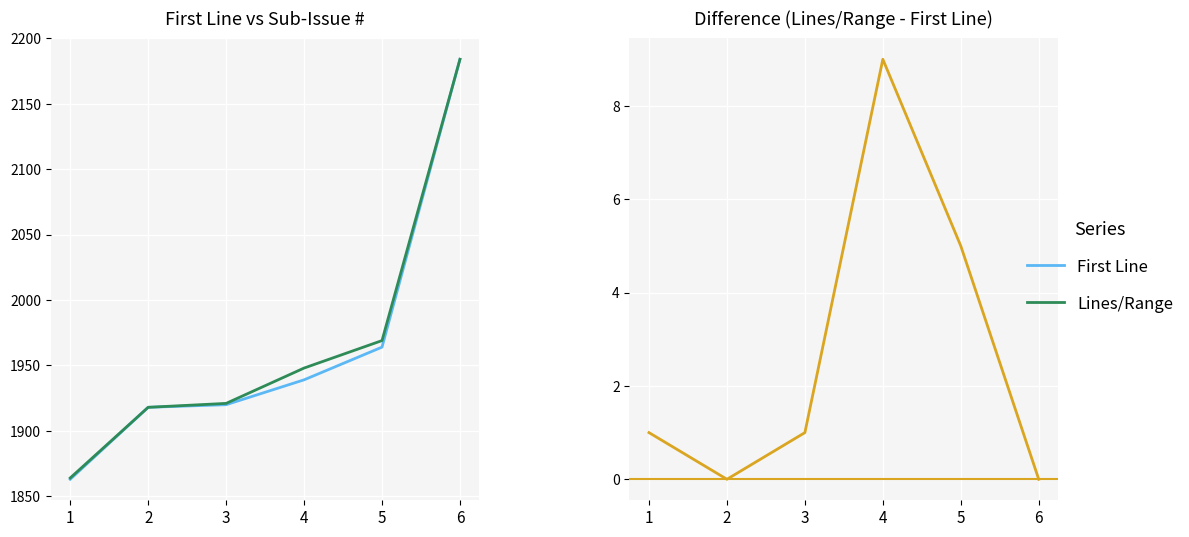

What is the difference between the maximum and minimum values in the Lines/Range series?

320